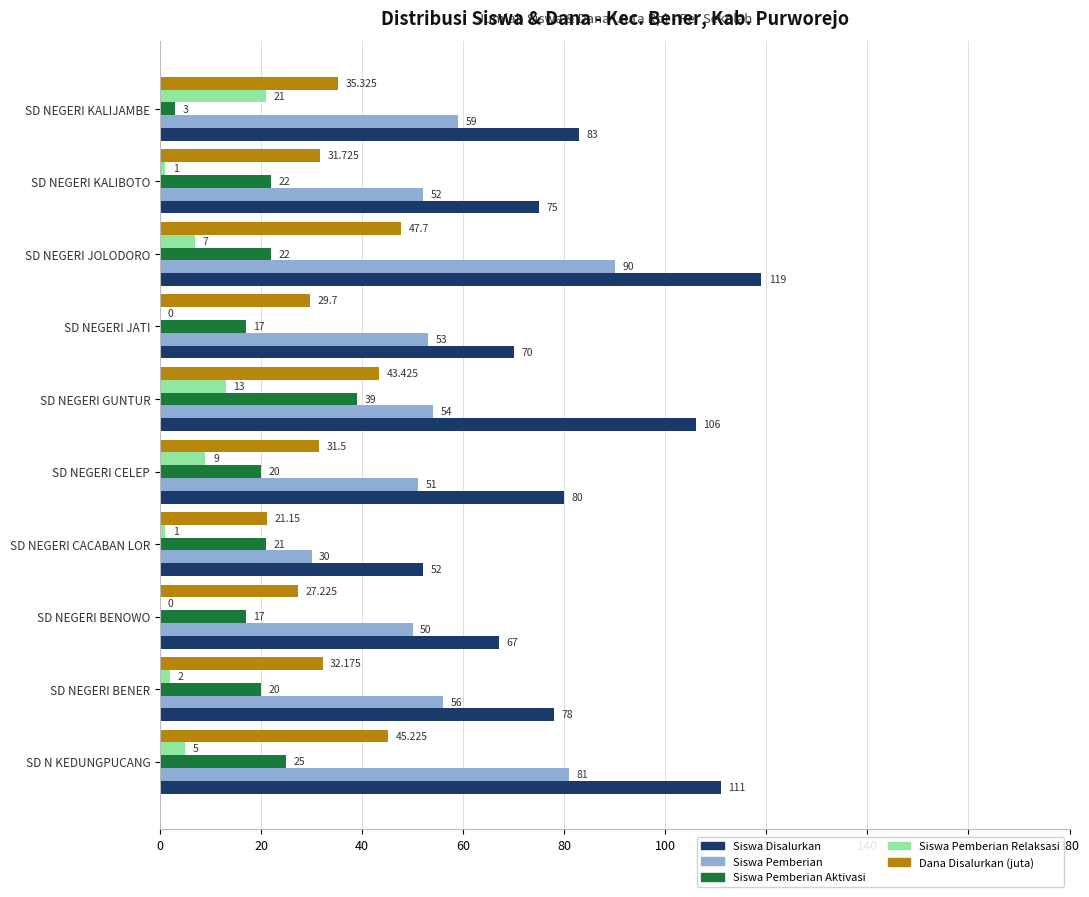

Where is Siswa Disalurkan nearest to the value 85?

SD NEGERI KALIJAMBE